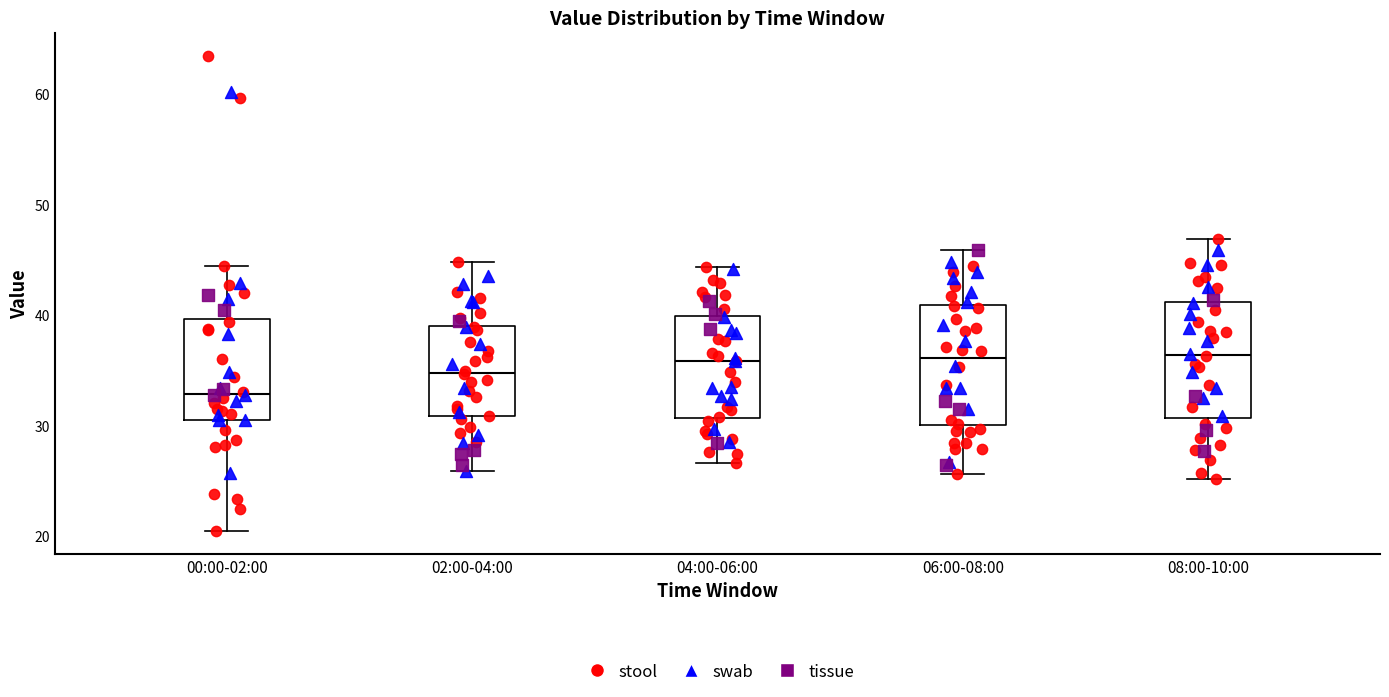

Reading left to right, transcribe this box plot: for each box, give where its median line is, the range the box spans, and where its two whiskers end, as read against the y-axis. The values are not printed on the chart, so give them approximately, as read against the axis.

00:00-02:00: median 33, box 31 to 40, whiskers 21 to 44
02:00-04:00: median 35, box 31 to 39, whiskers 26 to 45
04:00-06:00: median 36, box 31 to 40, whiskers 27 to 44
06:00-08:00: median 36, box 30 to 41, whiskers 26 to 46
08:00-10:00: median 36, box 31 to 41, whiskers 25 to 47